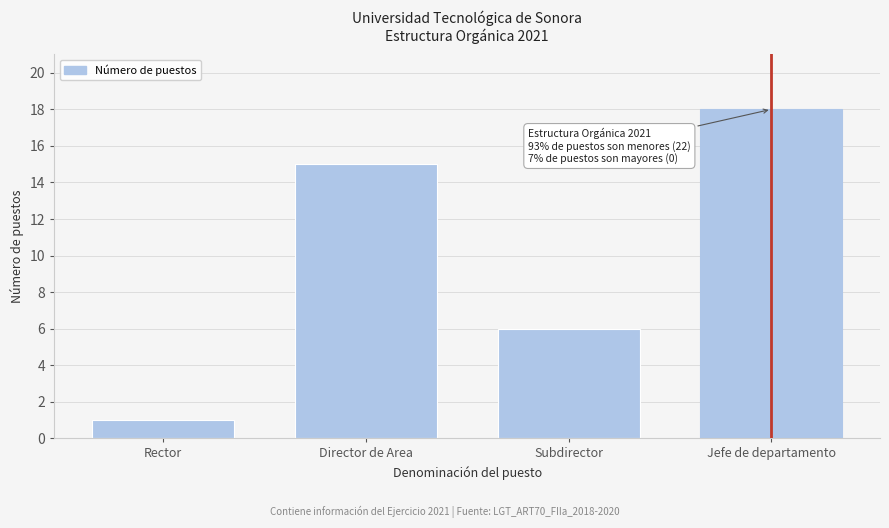

Reading left to right, extract all data points from this chart.

1	15	6	18